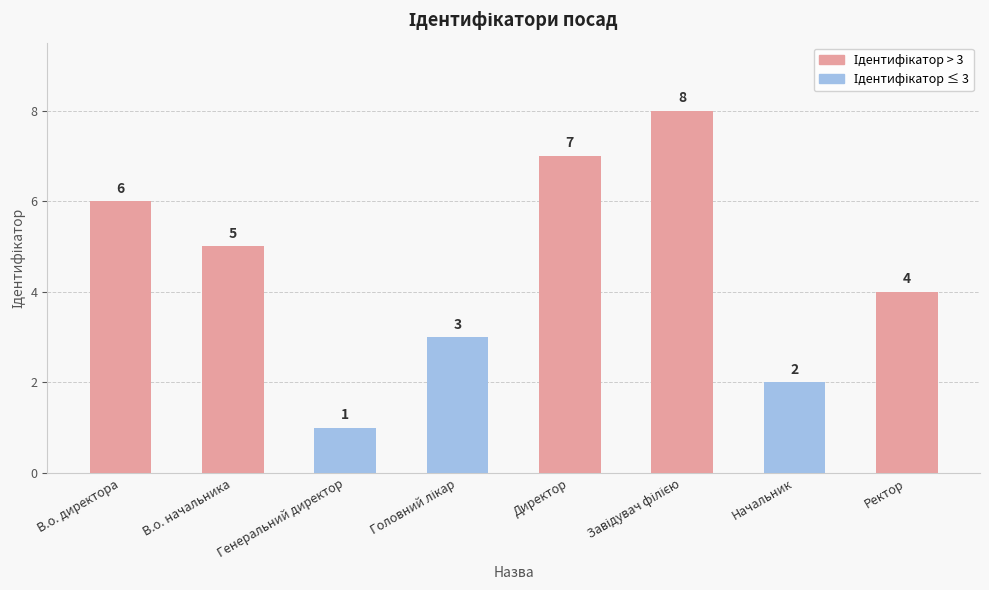

Count the number of data series in this chart.

1